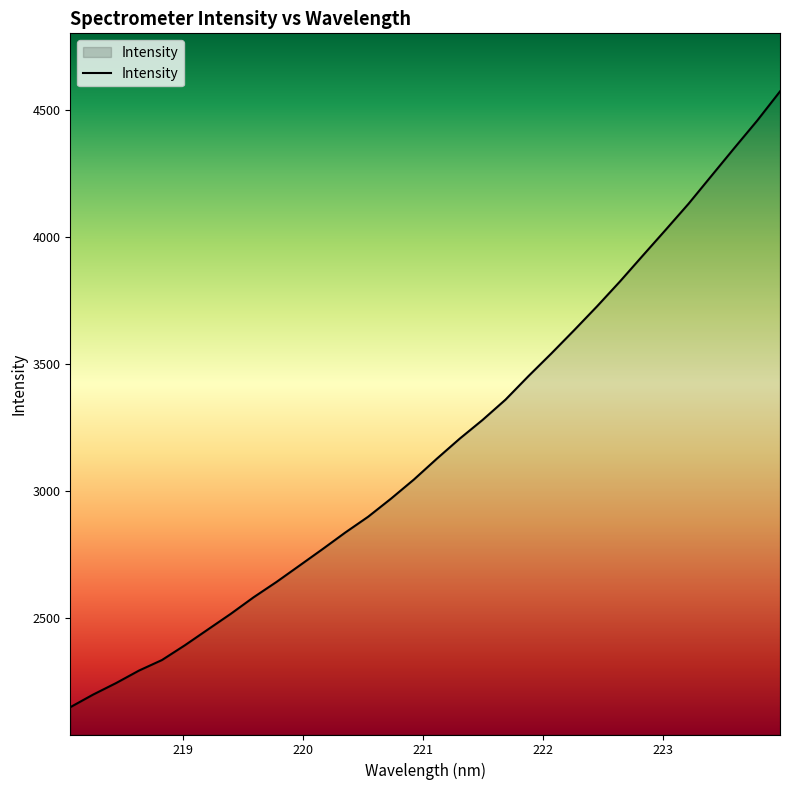

What is the greatest value displayed?

4573.7